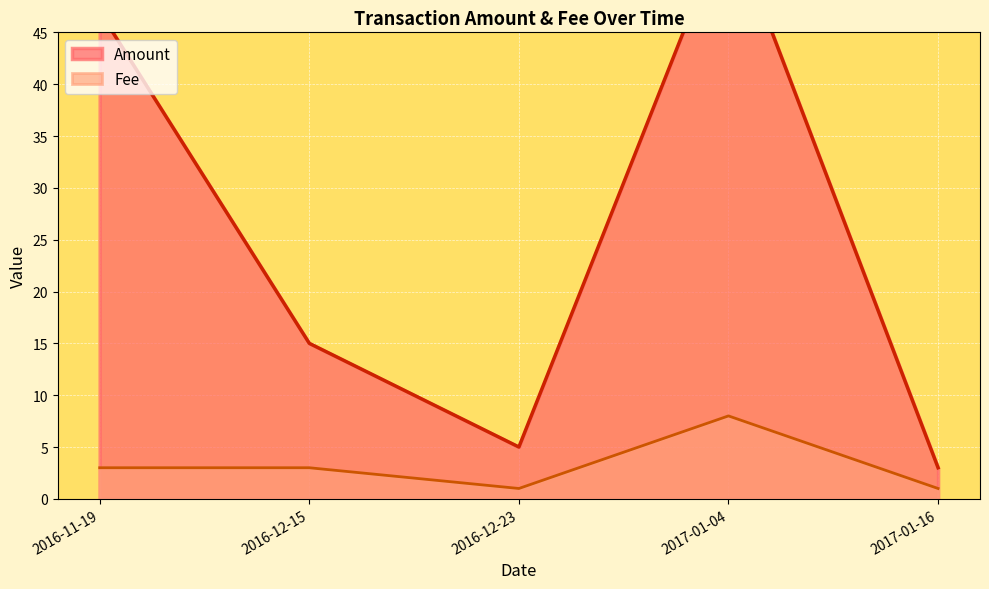

Is it true that Fee equals 5 at 2016-11-19?

False